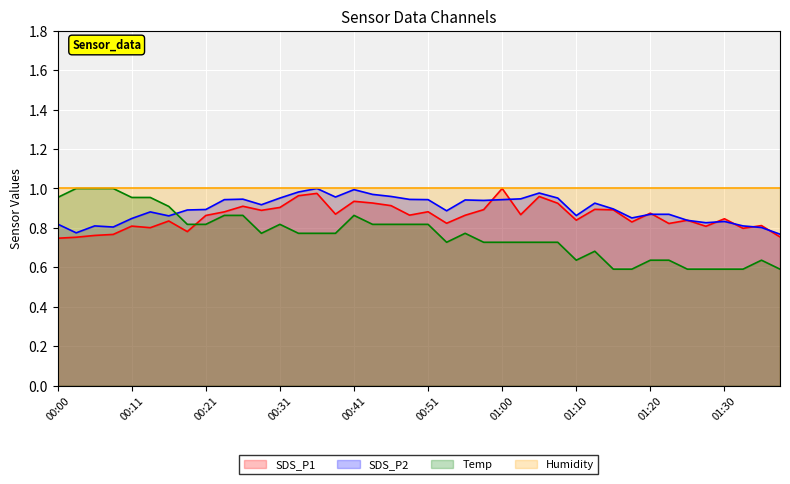

What are all the series names shown in the legend?

SDS_P1, SDS_P2, Temp, Humidity